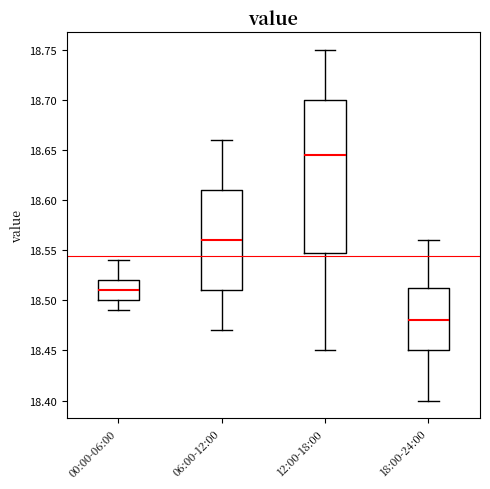

Where does the upper whisker of the box for 00:00-06:00 end on the y-axis? The values are not printed on the chart, so give them approximately, as read against the axis.

18.540